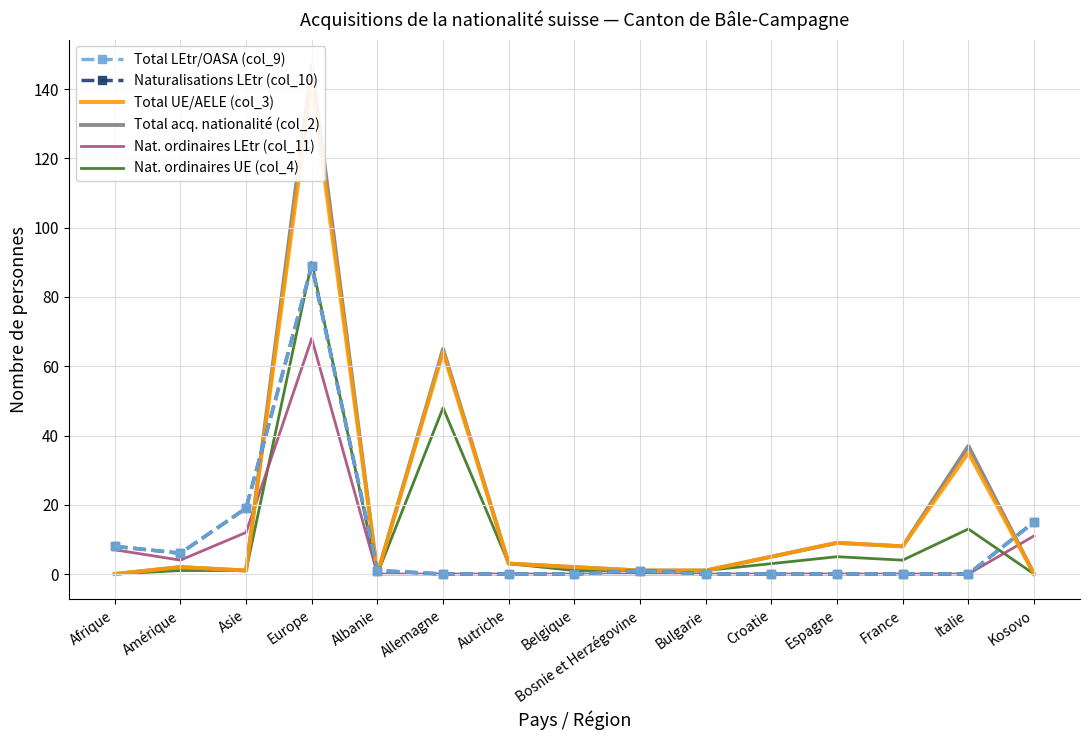

True or false: Naturalisations LEtr (col_10) has more than 1 points higher than both neighbors.

True